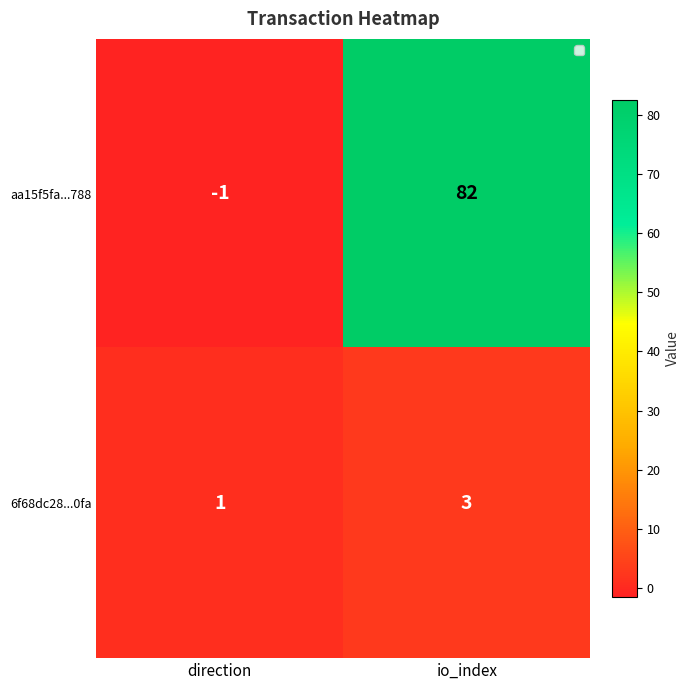

Which series has the widest spread of values?

aa15f5fa...788